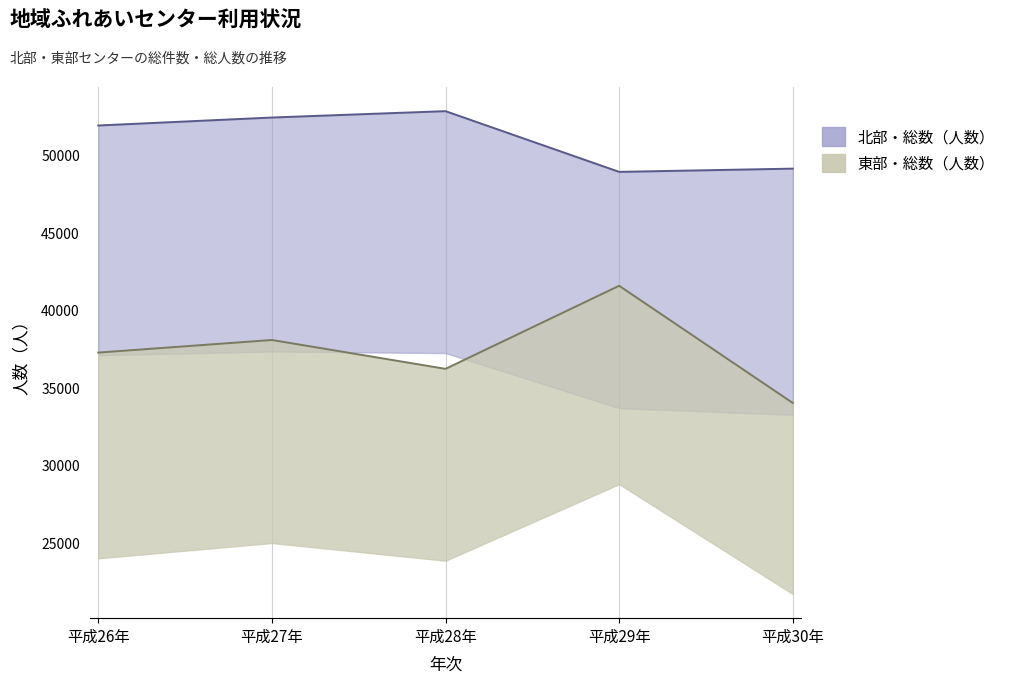

The 北部・総数（人数） series shows 51877 at 平成26年. True or false?

True